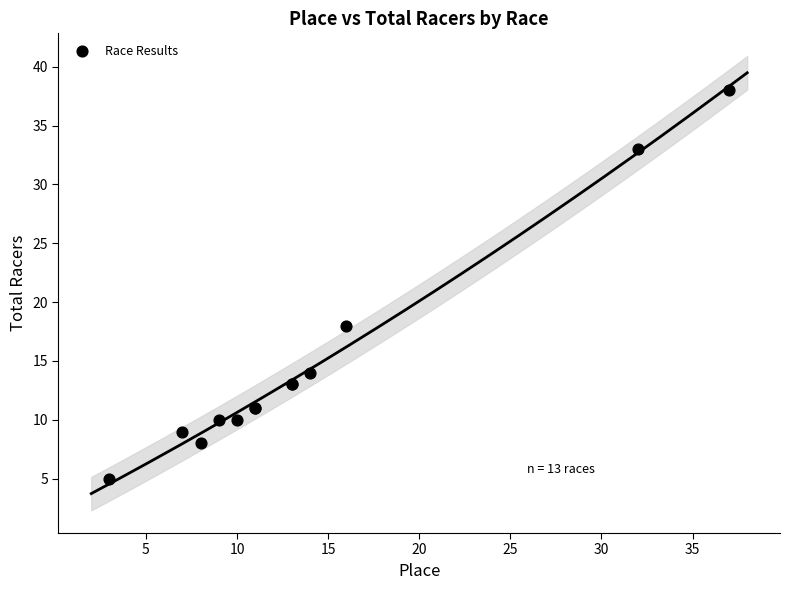

What Y value in the scatter plot is closest to 21?

18